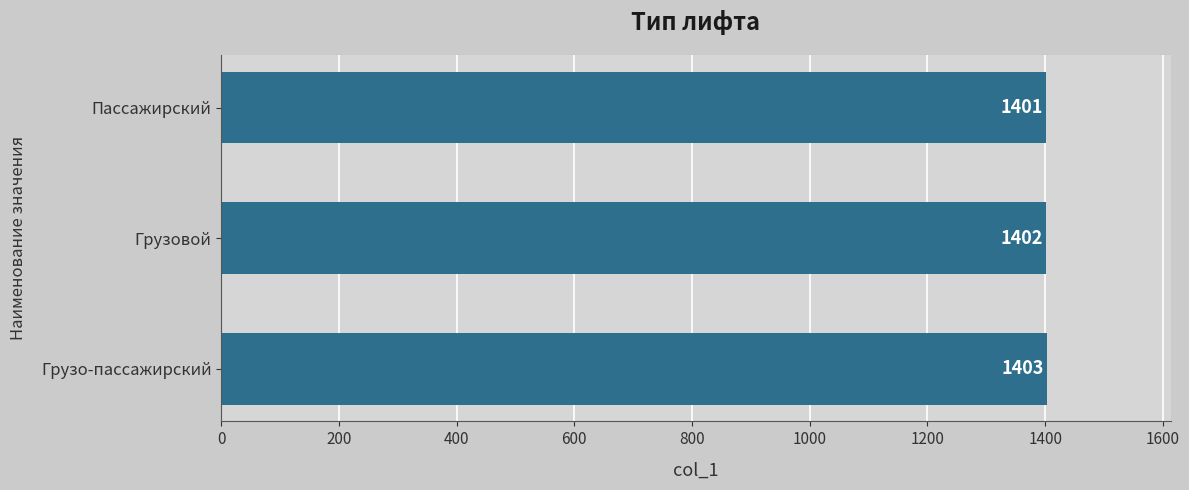

What is the average value?

1402